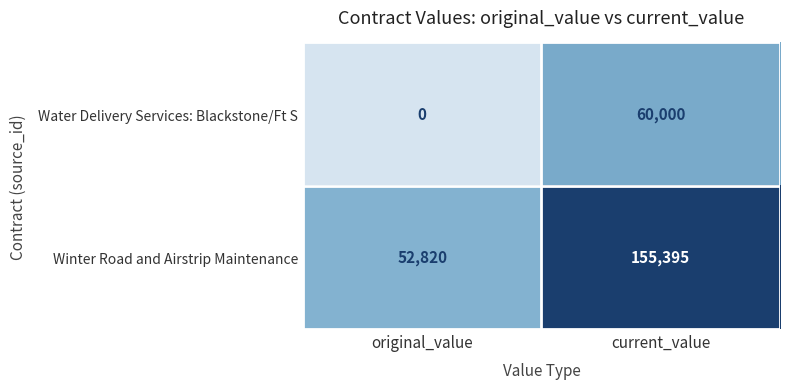

Reading left to right, list all the values displayed in this chart.

Water Delivery Services: Blackstone/Ft S: original_value=0	current_value=60000
Winter Road and Airstrip Maintenance: original_value=52820	current_value=155395